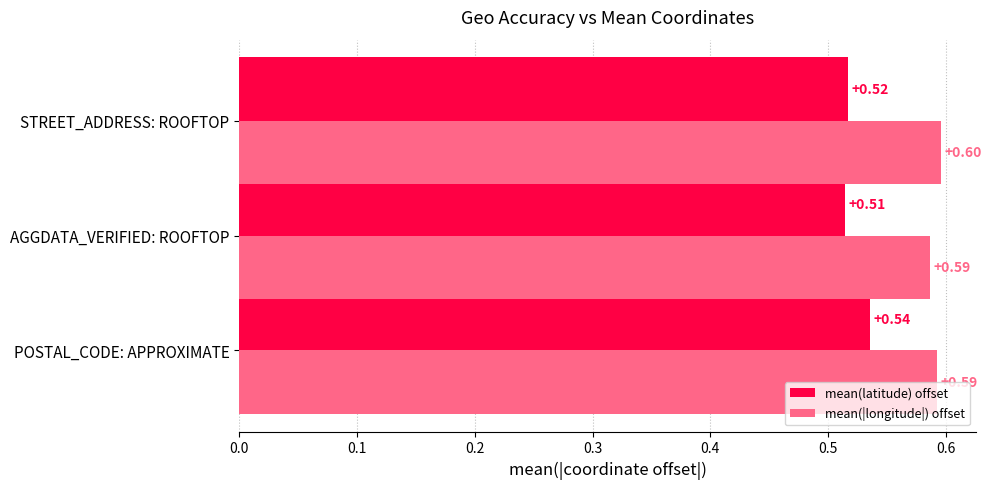

At which label does mean(latitude) offset reach its minimum?

AGGDATA_VERIFIED: ROOFTOP